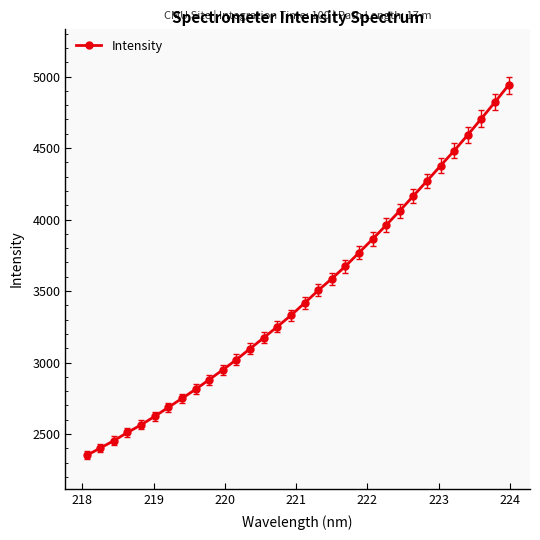

What is the sum of all values?

111037.4